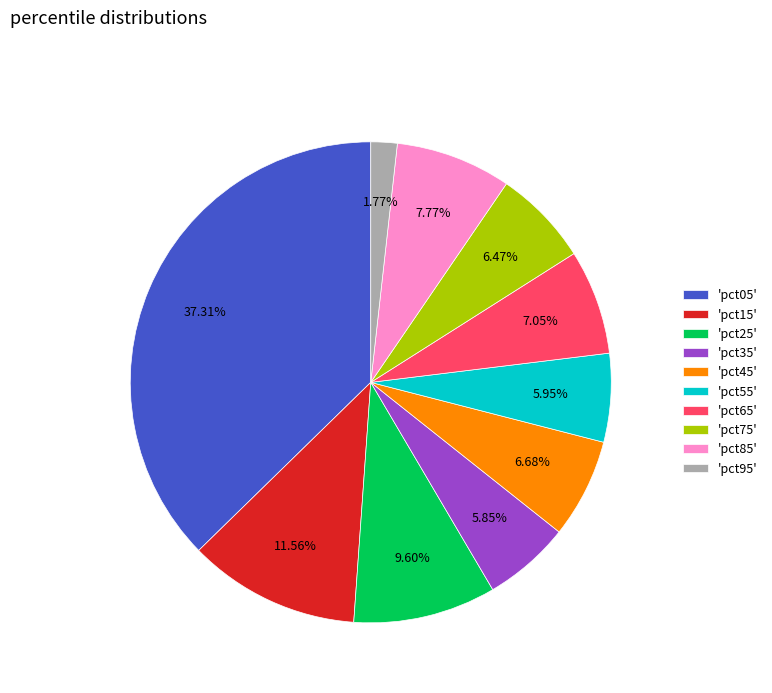

Is the sum of 'pct85' and 'pct15' greater than half?

No